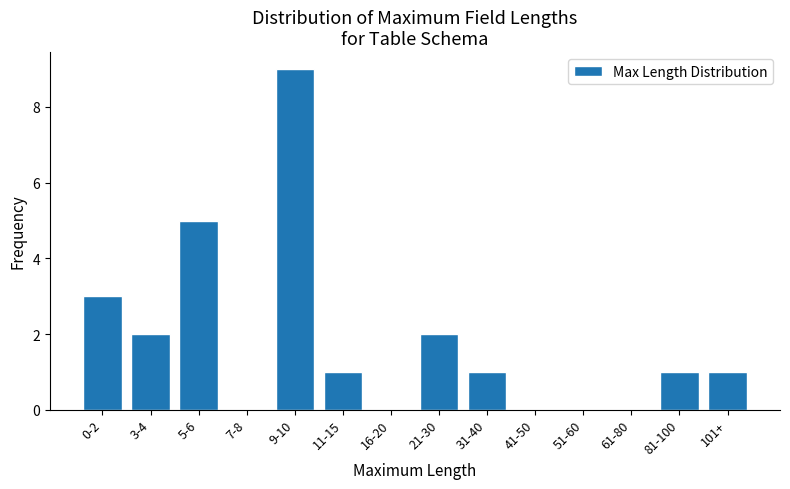

Reading left to right, what are all the values shown in this chart?

0-2=3	3-4=2	5-6=5	7-8=0	9-10=9	11-15=1	16-20=0	21-30=2	31-40=1	41-50=0	51-60=0	61-80=0	81-100=1	101+=1